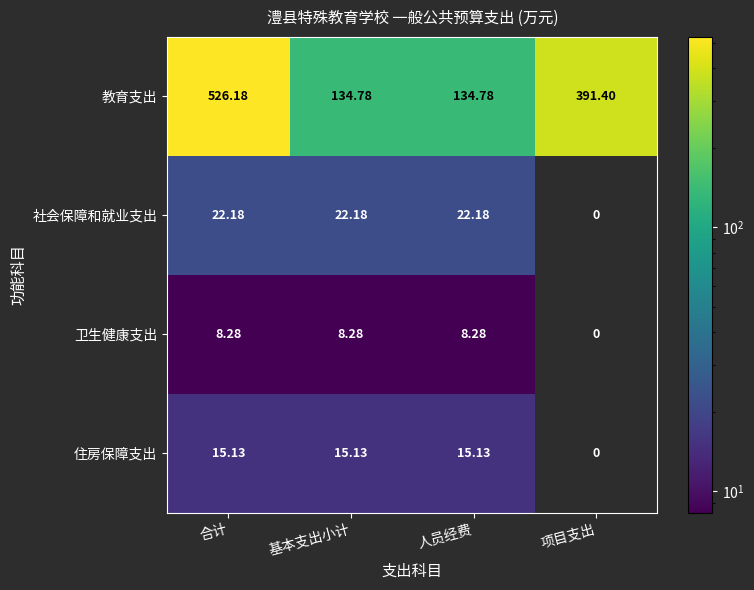

At which category does the chart reach its minimum across all series?

合计